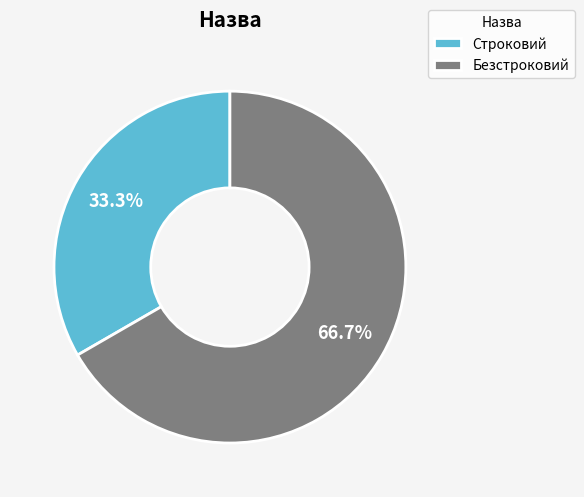

What is the smallest slice in the pie chart?

Строковий